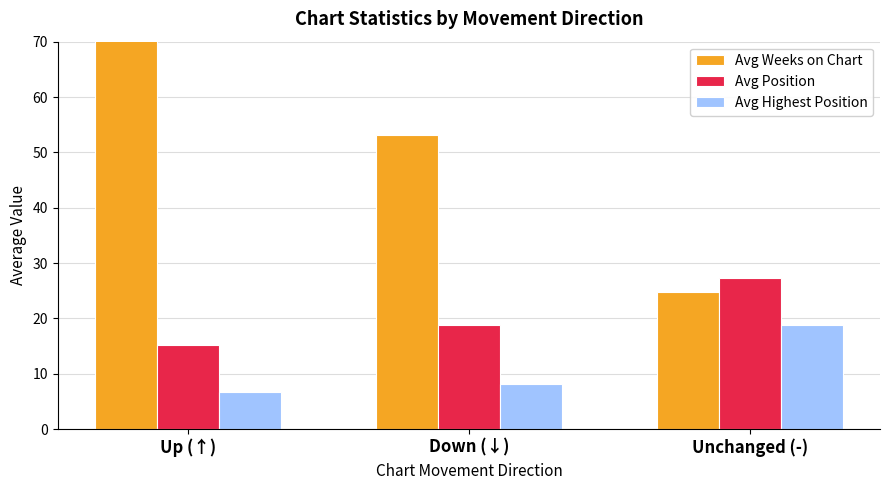

True or false: Avg Weeks on Chart has a value of 24.7 at Down (↓).

False